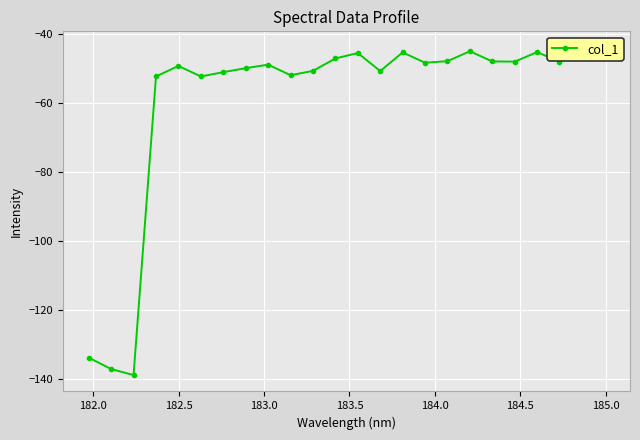

How many points are higher than both their immediate neighbors (excluding endpoints)?

6